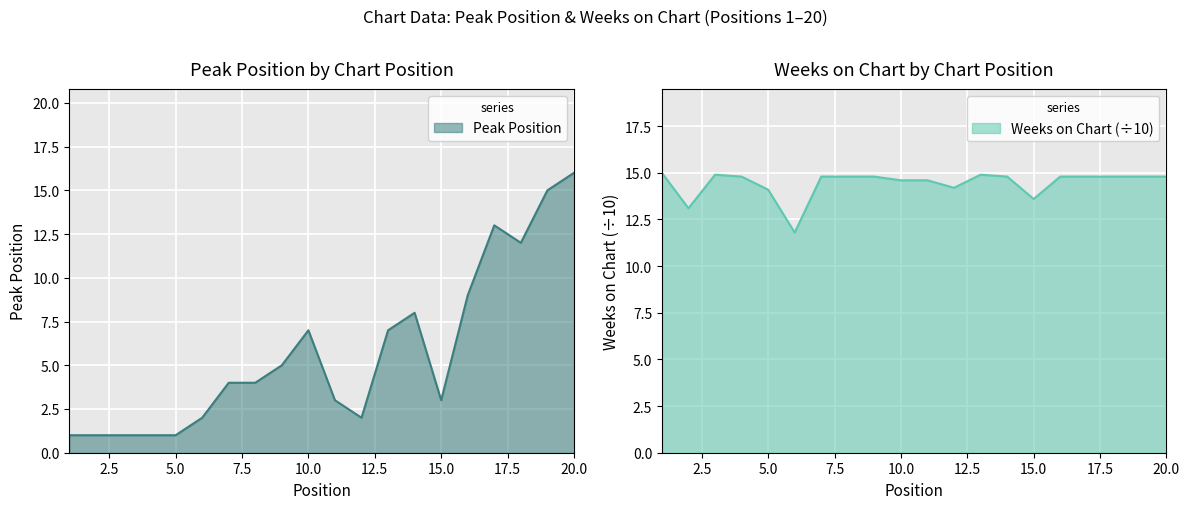

How many data points does each series have?

20